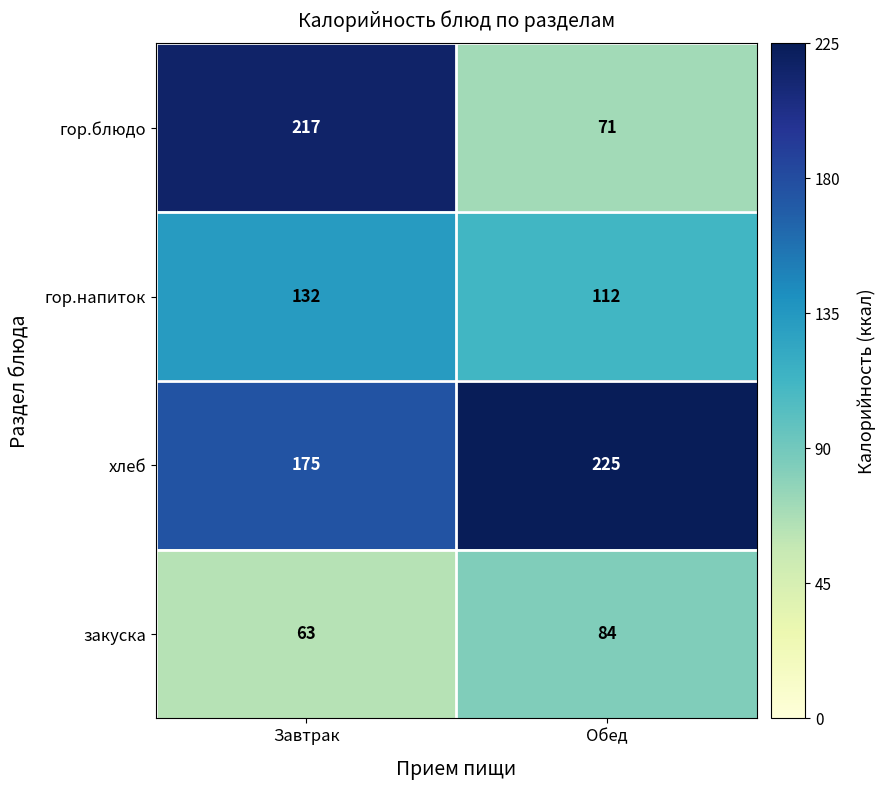

Rank the series by their average value, from lowest to highest.

закуска, гор.напиток, гор.блюдо, хлеб